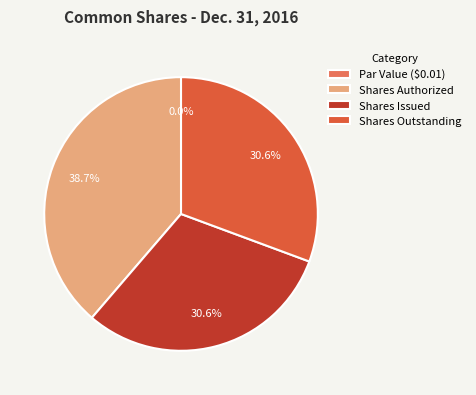

What is the smallest slice in the pie chart?

Common shares, par value (in dollars per share)